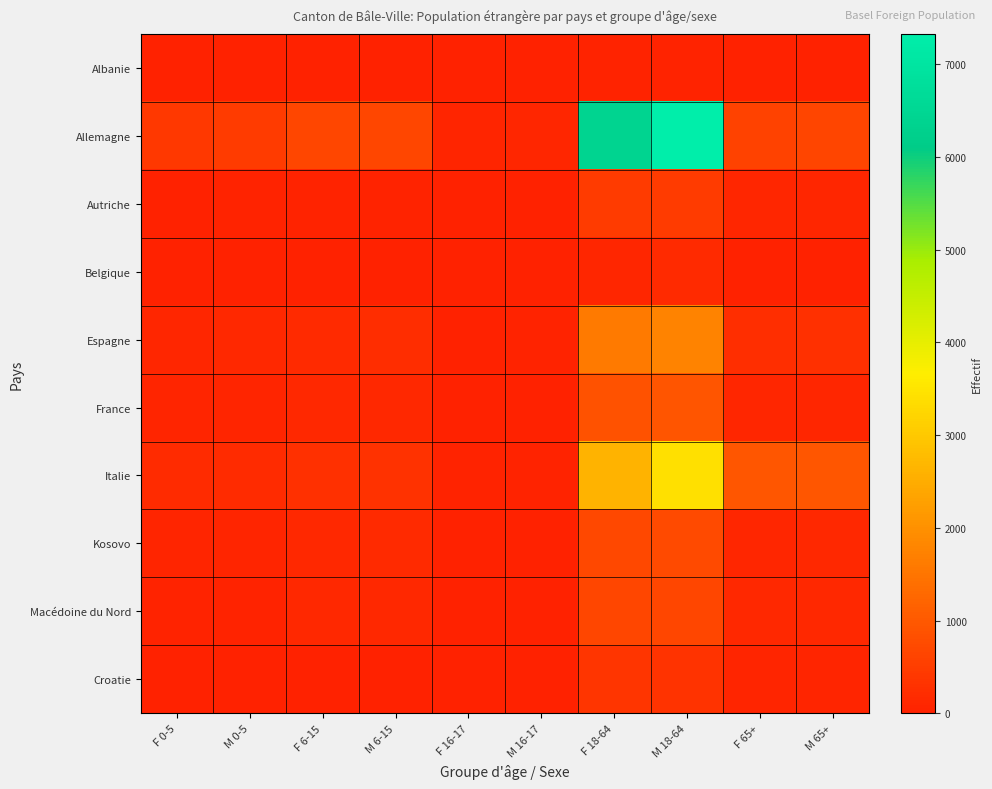

At which category is the sum across all series the highest?

M 18-64